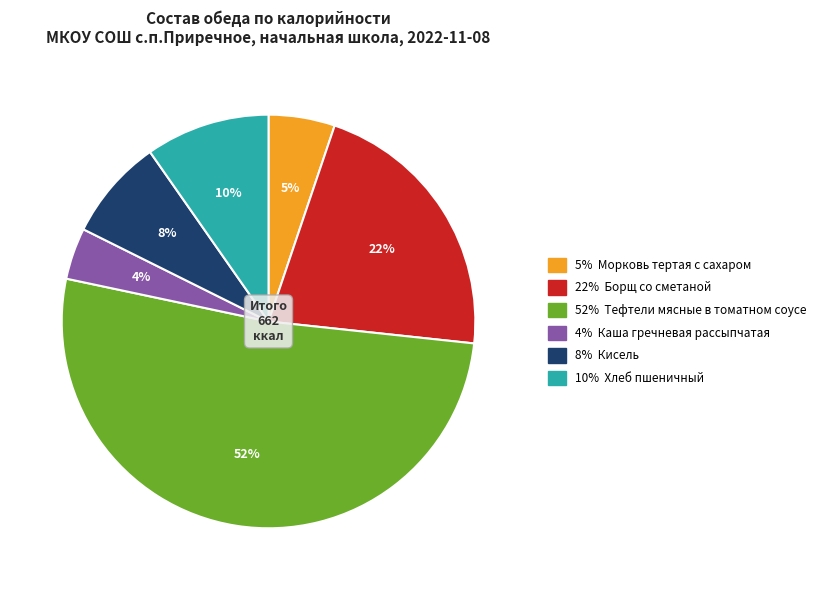

To the nearest percent, what is the average slice percentage?

17%